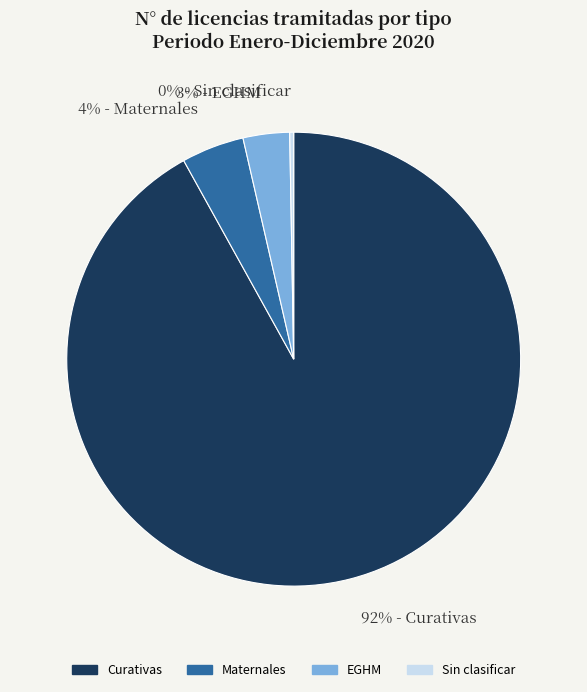

Count the number of slices in the pie.

4